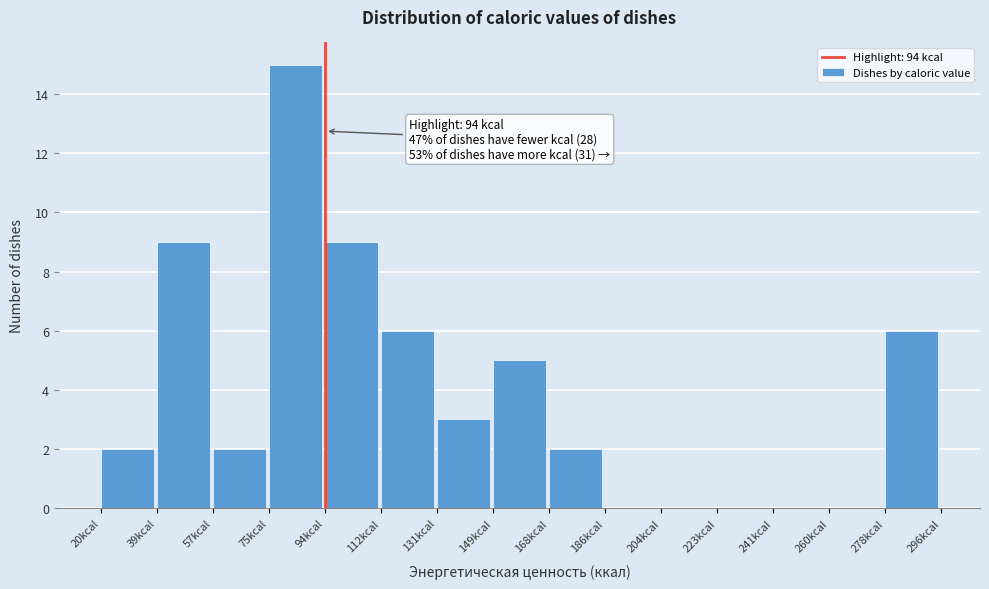

Which range on the x-axis has the tallest bar?

76 to 94